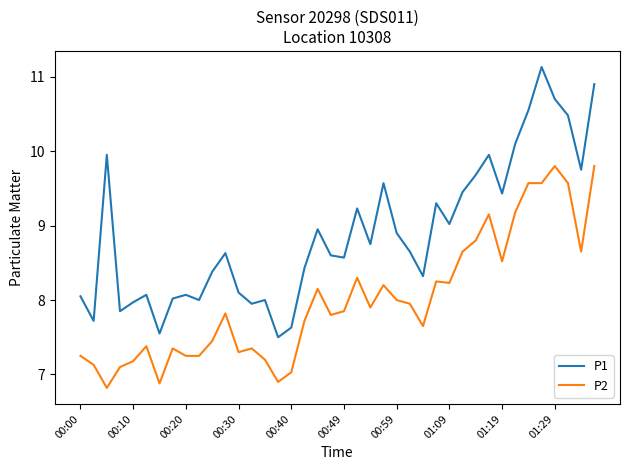

True or false: P2 and P1 cross at least once.

False